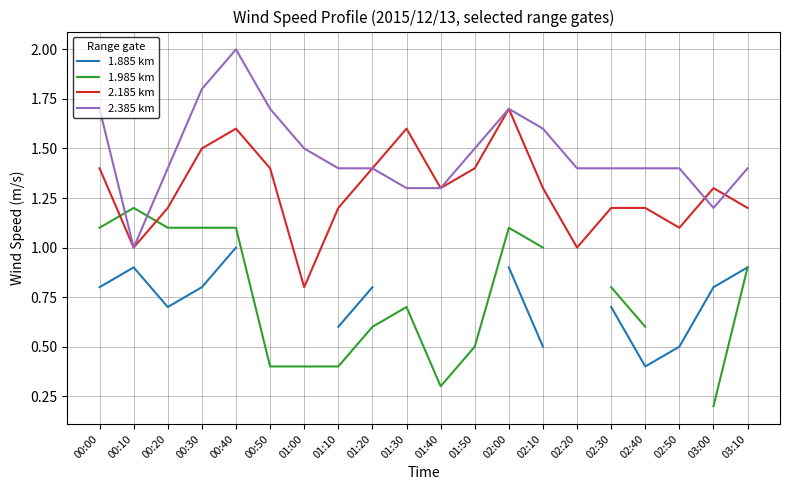

True or false: 2.185 km and 2.385 km cross at least once.

True